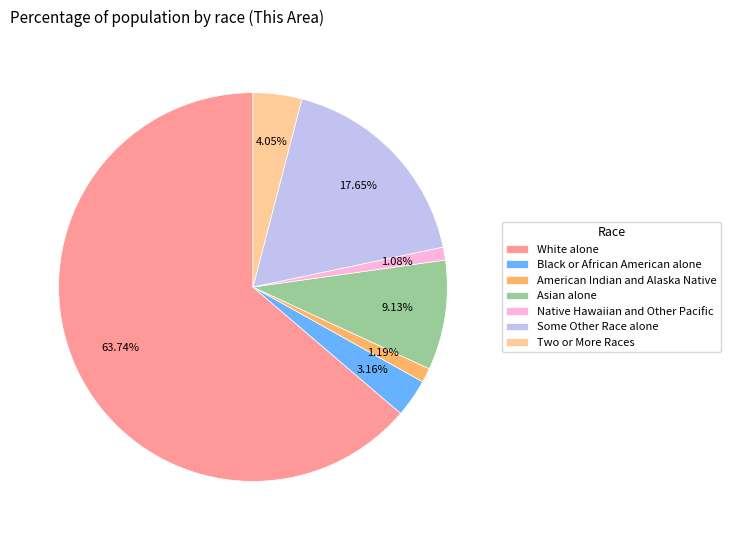

Count the number of slices in the pie.

7